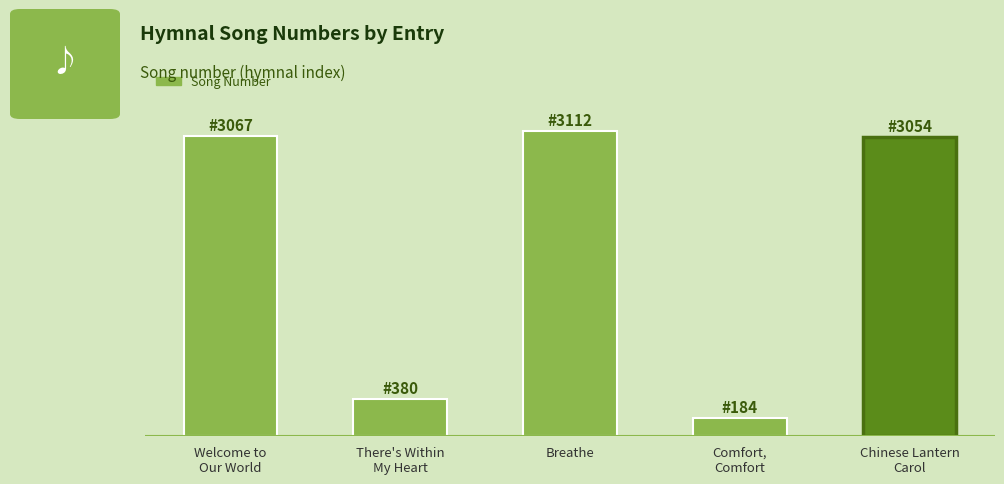

At which label is the value closest to 1648?

There's Within
My Heart